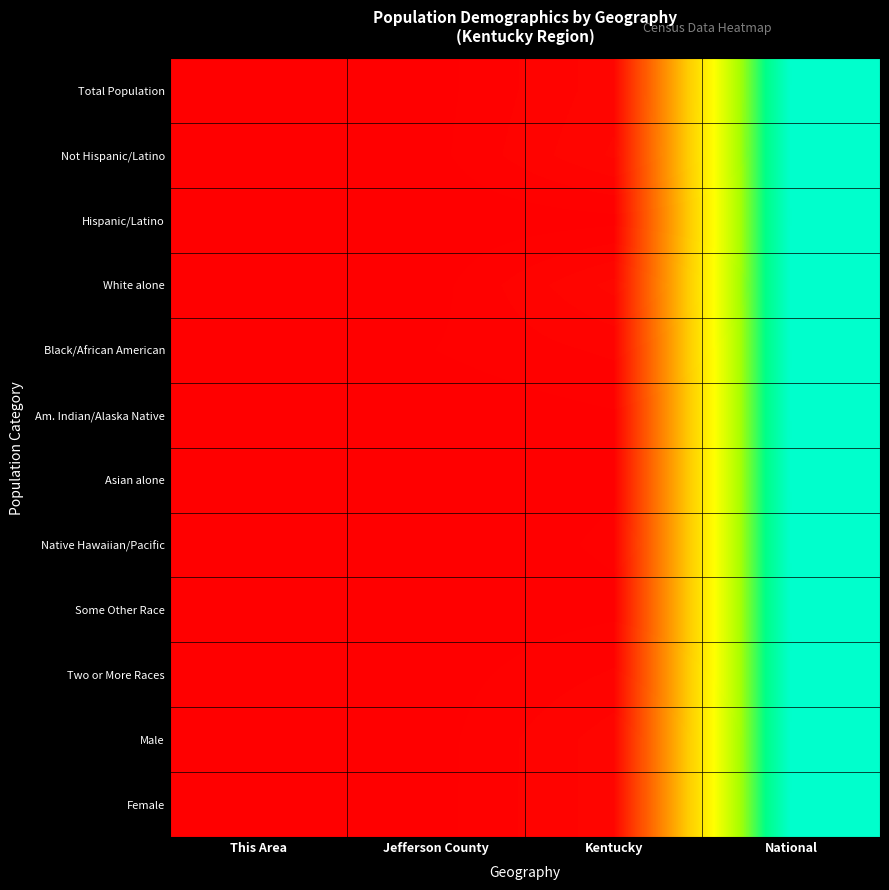

At which category does the chart reach its peak across all series?

National